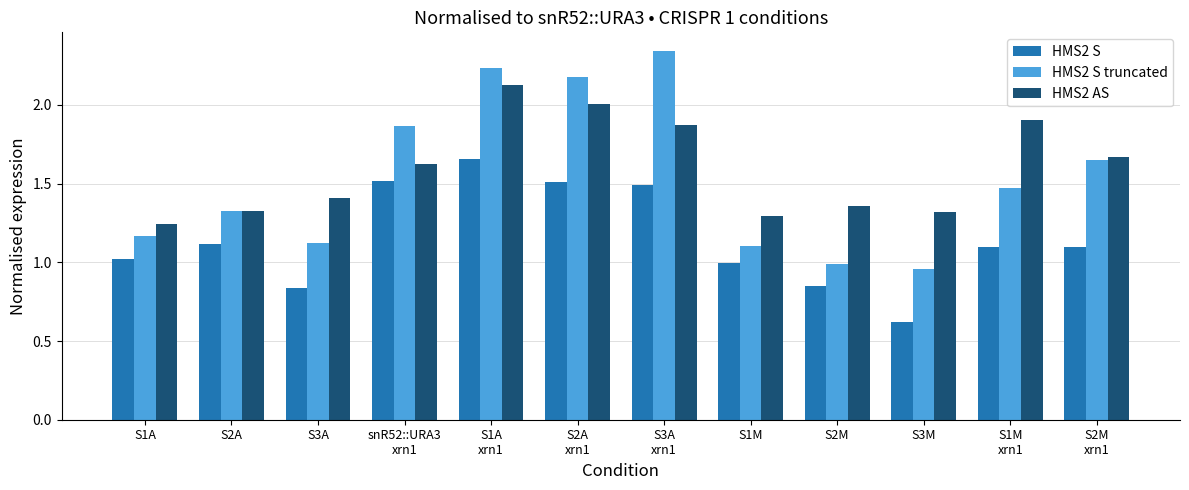

Which series has the largest range (max minus min)?

HMS2 S truncated